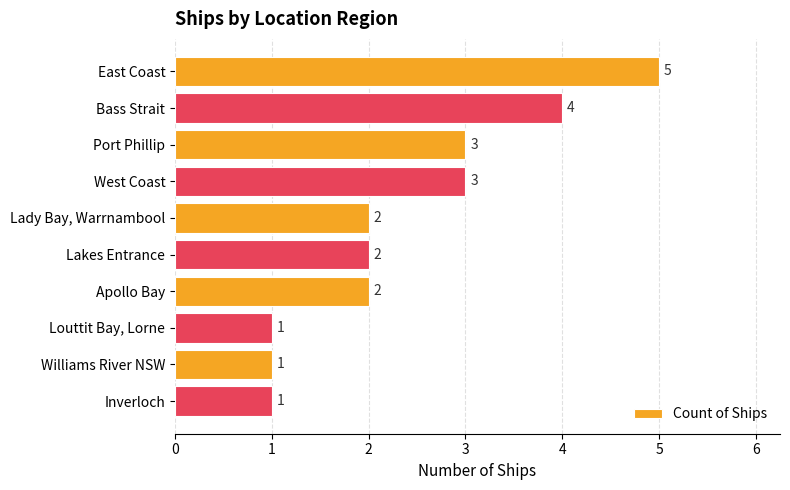

Does the chart contain any negative values?

No